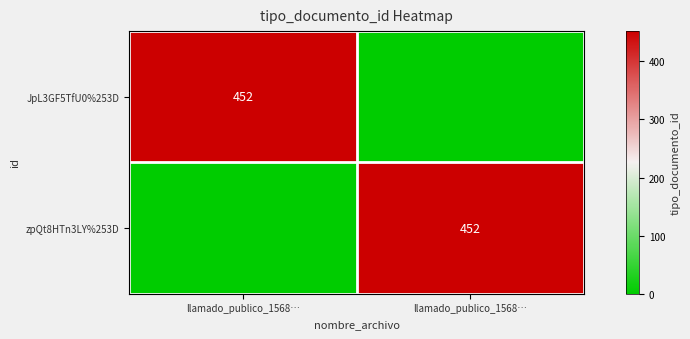

Which has a higher value, llamado_publico_1568… or llamado_publico_1568…?

llamado_publico_1568…